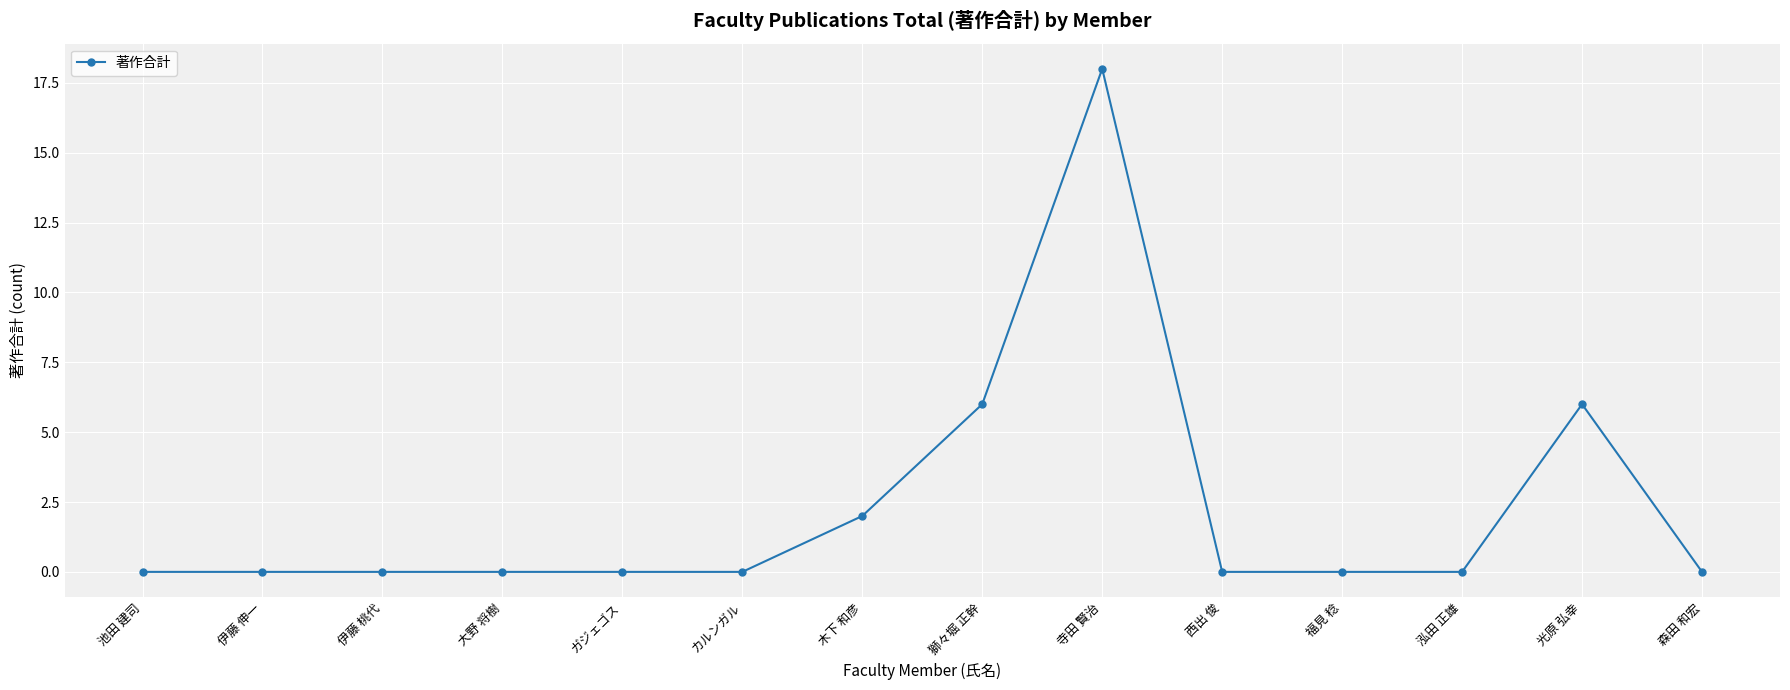

True or false: there are more than 1 points higher than both neighbors.

True